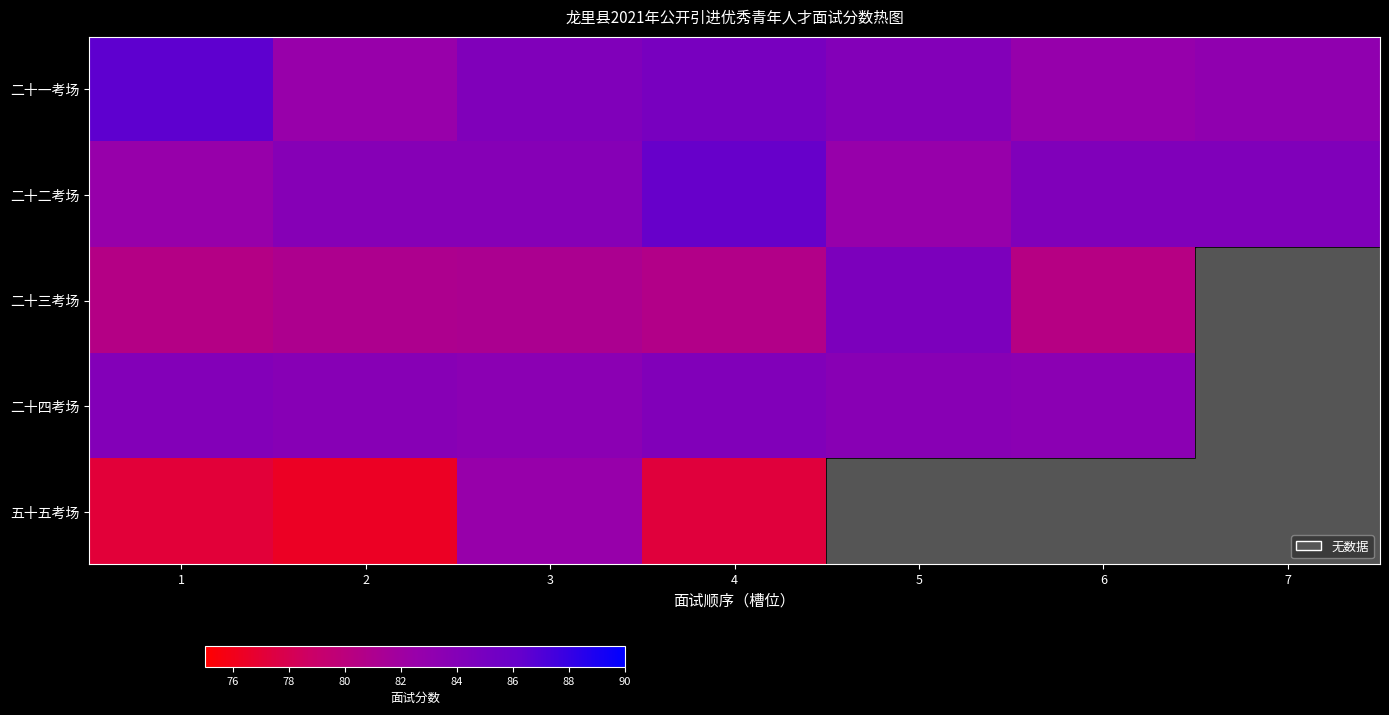

Which series has the widest spread of values?

五十五考场